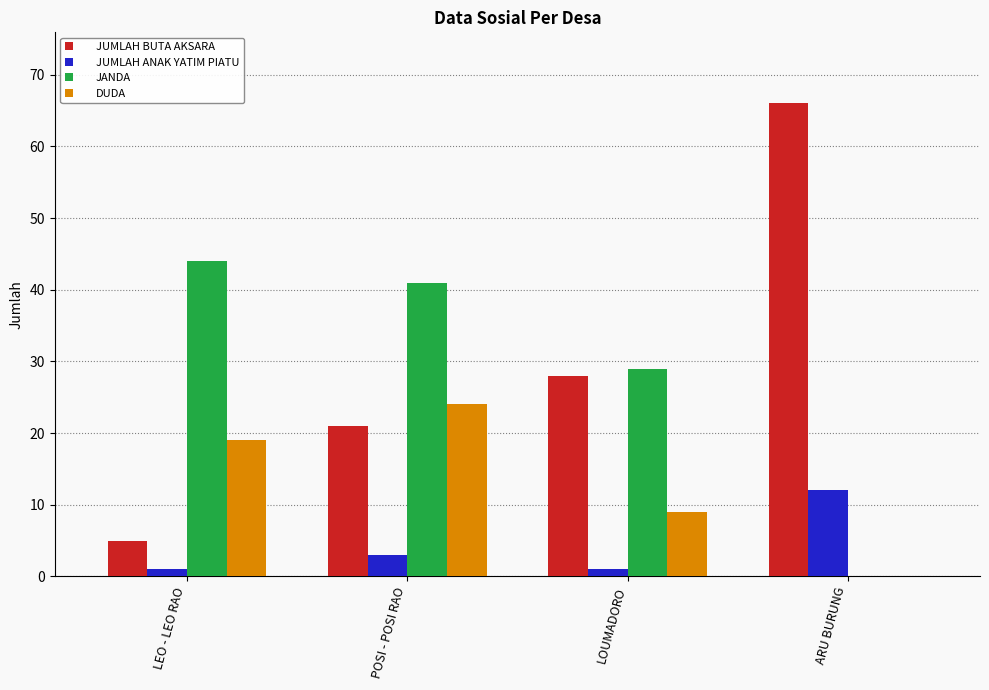

Count the JUMLAH BUTA AKSARA values in the range 21 to 66.

3